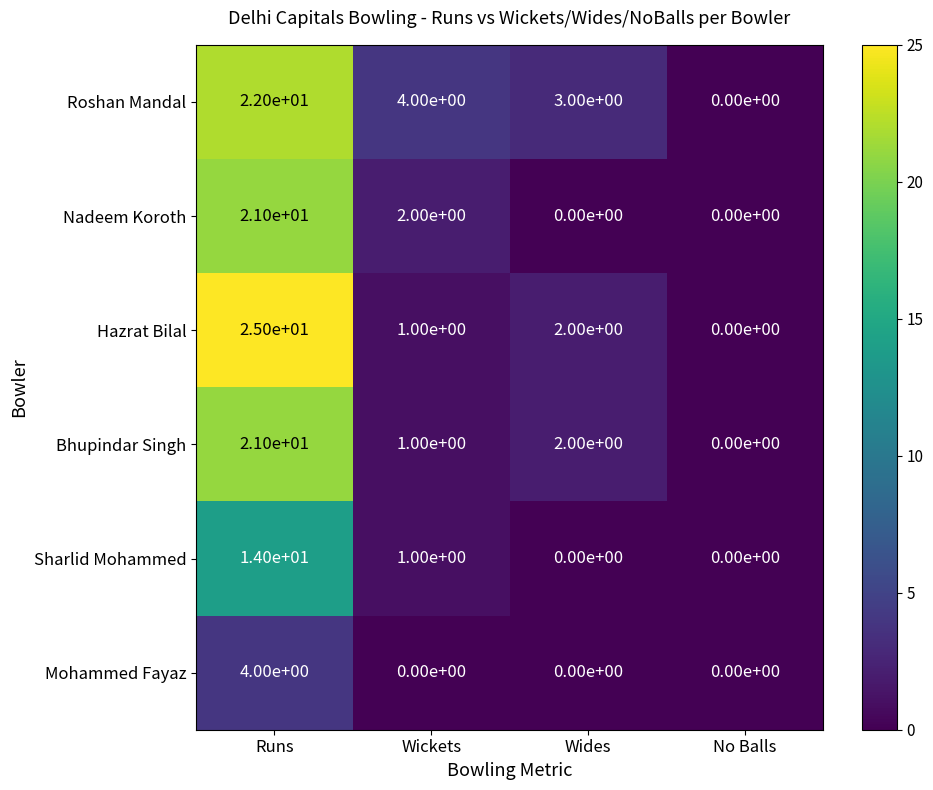

Reading left to right, what are all the values shown in this chart?

Roshan Mandal: Runs=22	Wickets=4	Wides=3	No Balls=0
Nadeem Koroth: Runs=21	Wickets=2	Wides=0	No Balls=0
Hazrat Bilal: Runs=25	Wickets=1	Wides=2	No Balls=0
Bhupindar Singh: Runs=21	Wickets=1	Wides=2	No Balls=0
Sharlid Mohammed: Runs=14	Wickets=1	Wides=0	No Balls=0
Mohammed Fayaz: Runs=4	Wickets=0	Wides=0	No Balls=0